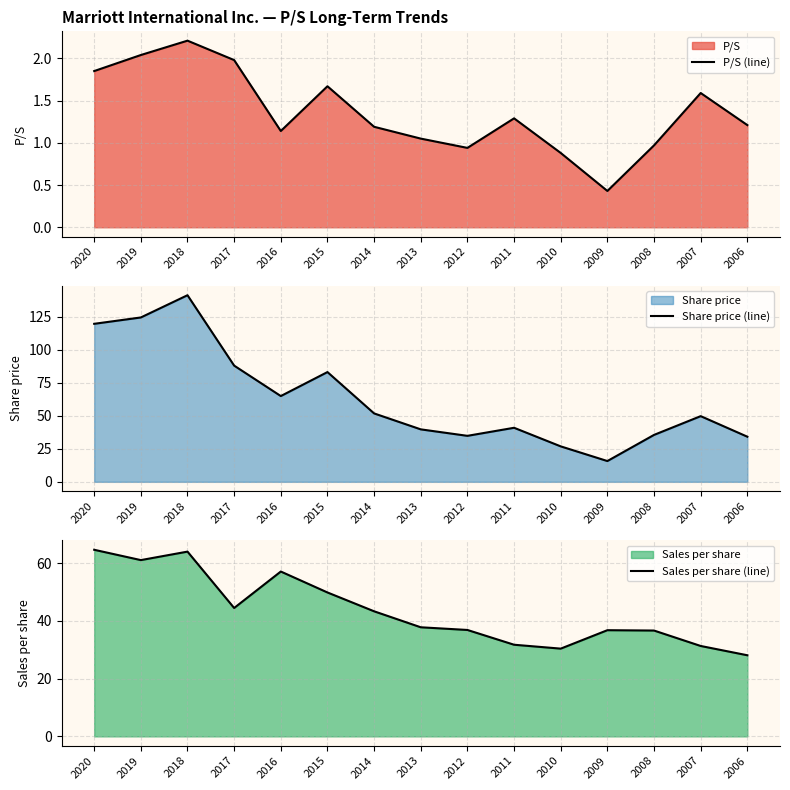

Which category has the highest value in the Share price (line) series?

2018